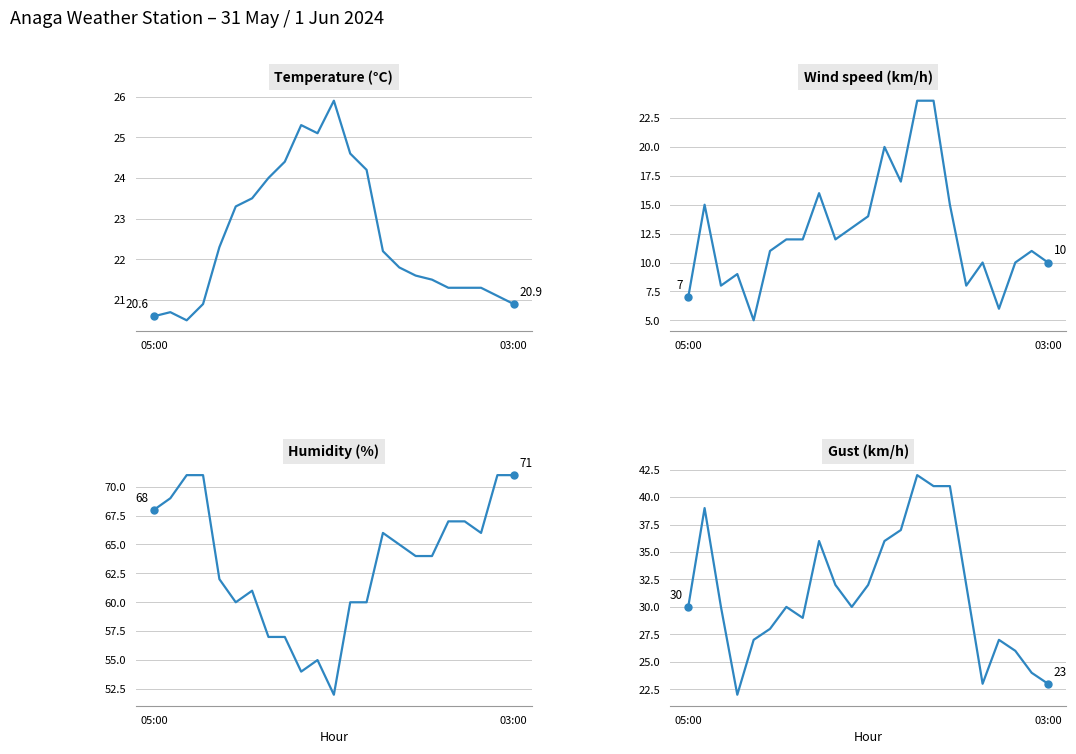

Rank the series by their average value, from lowest to highest.

Wind speed (km/h), Temperature (°C), Gust (km/h), Humidity (%)